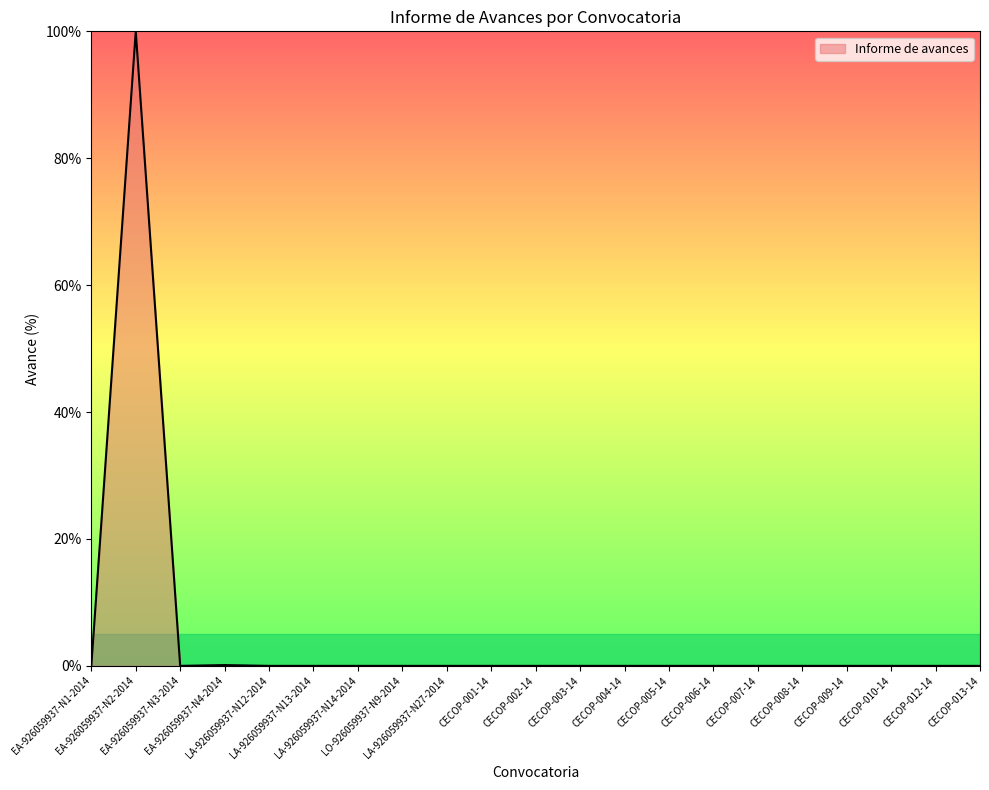

What is the greatest value displayed?

100.0